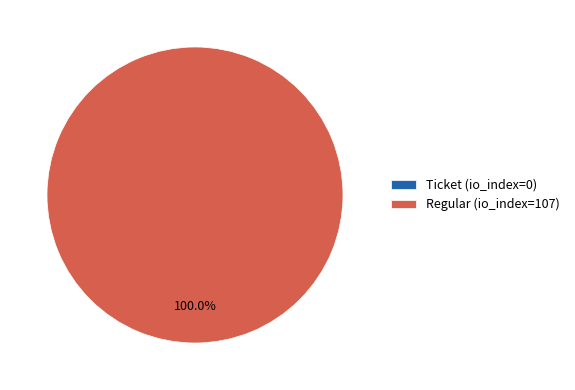

True or false: Regular (io_index=107) accounts for 92% of the total.

False